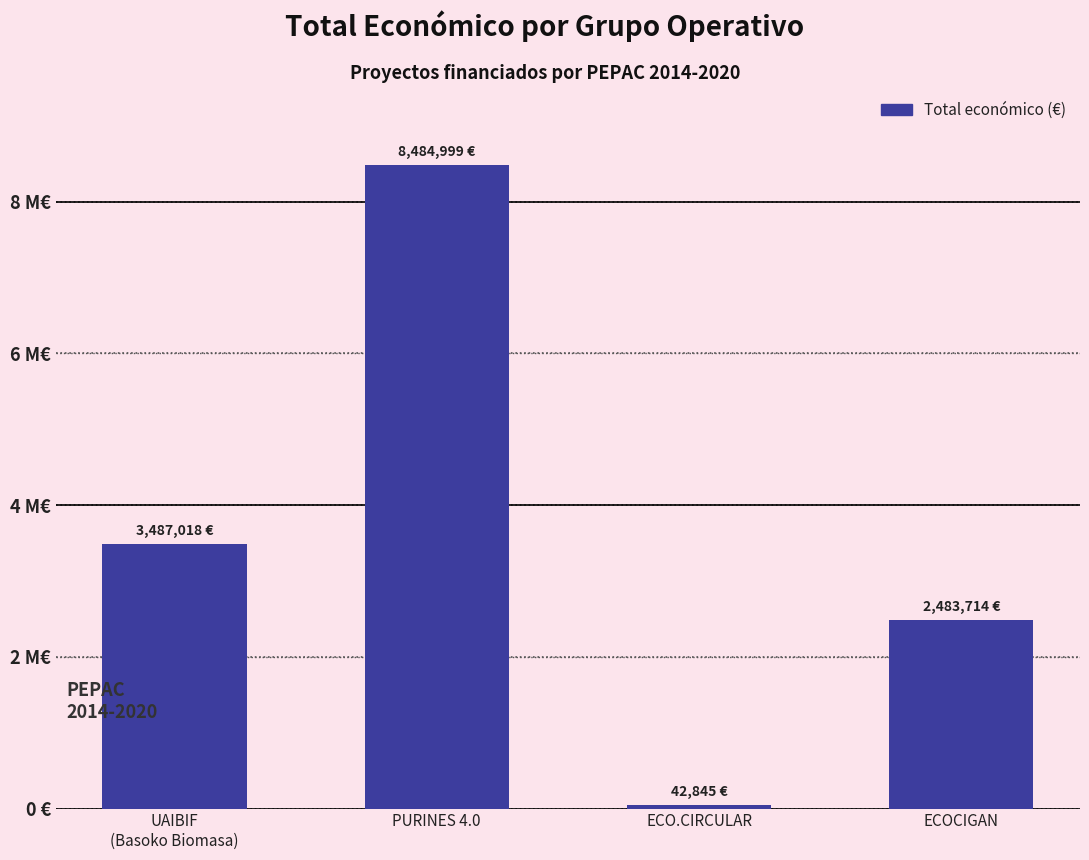

What position from the left is UAIBIF
(Basoko Biomasa)?

1